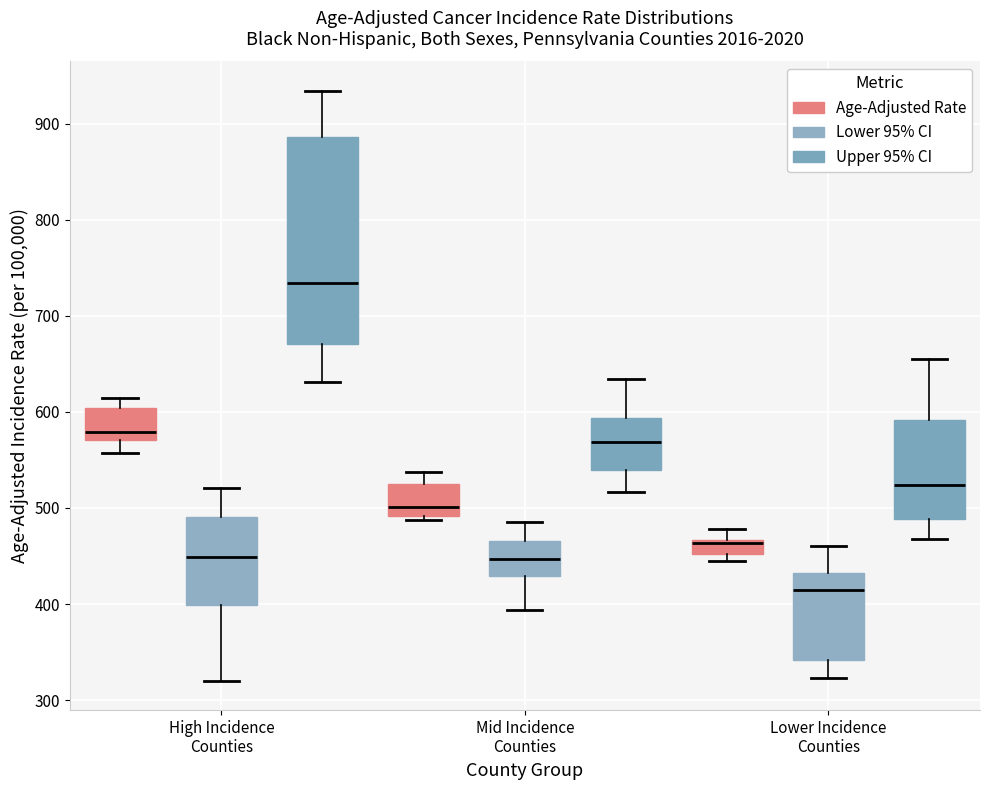

Where does the upper whisker of the box for Mid Incidence Counties (Upper 95% CI) end on the y-axis? The values are not printed on the chart, so give them approximately, as read against the axis.

630